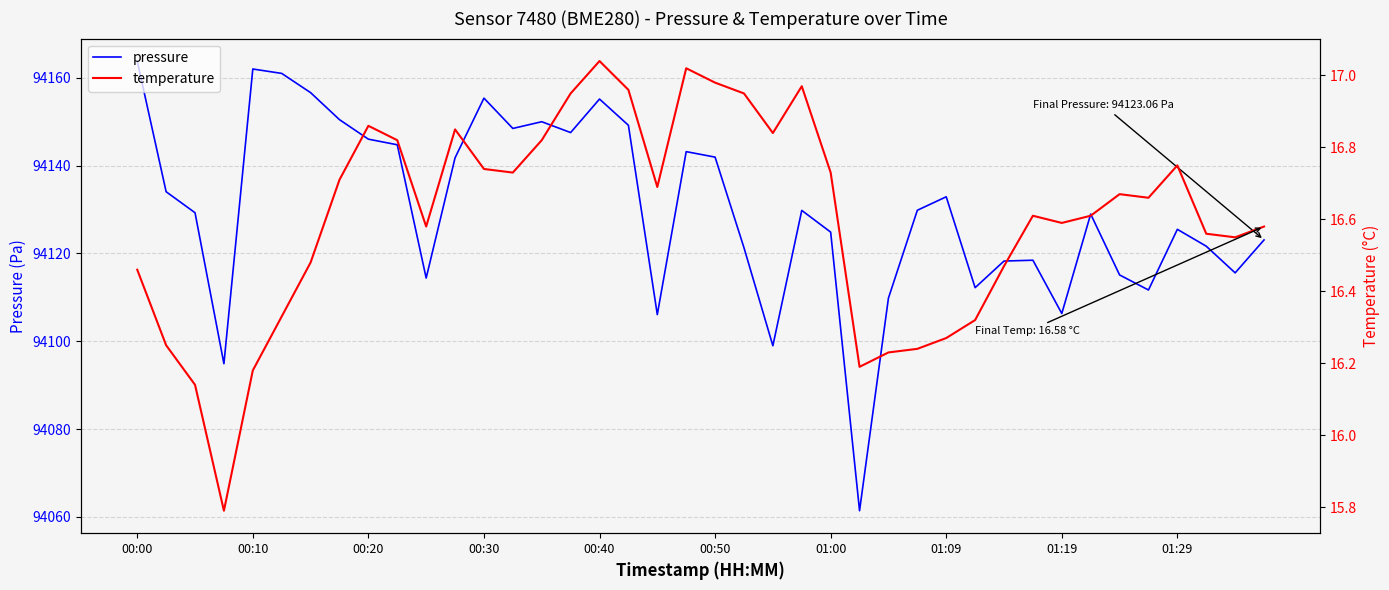

Which series has the largest total across all categories?

pressure